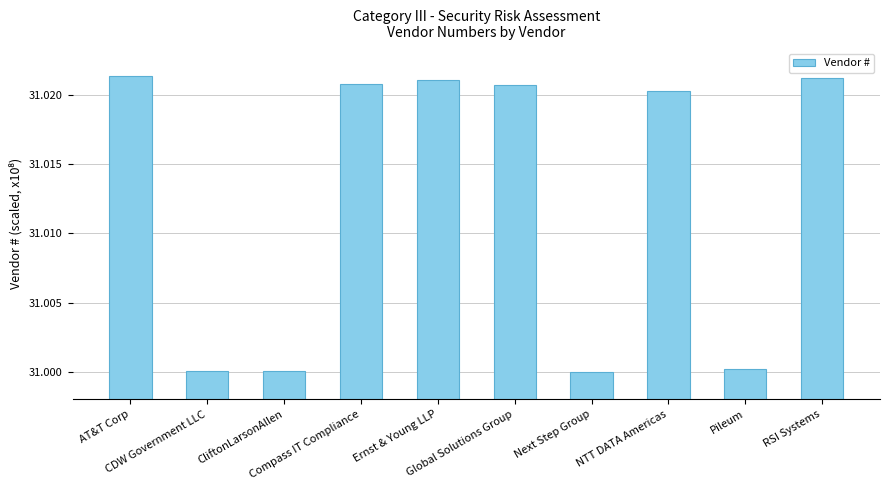

What is the sum of all values?

310.1